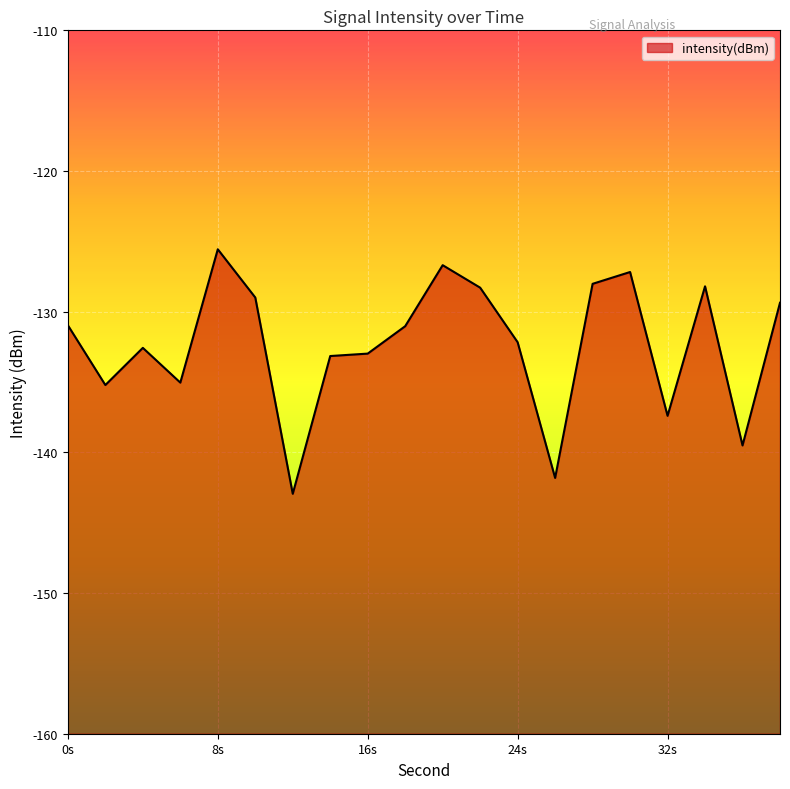

What value does the data have at 0s?

-131.0